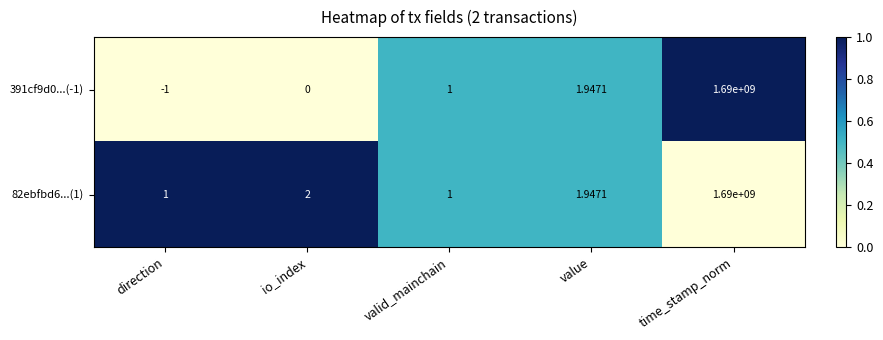

At which label does 391cf9d0...(-1) reach its minimum?

direction